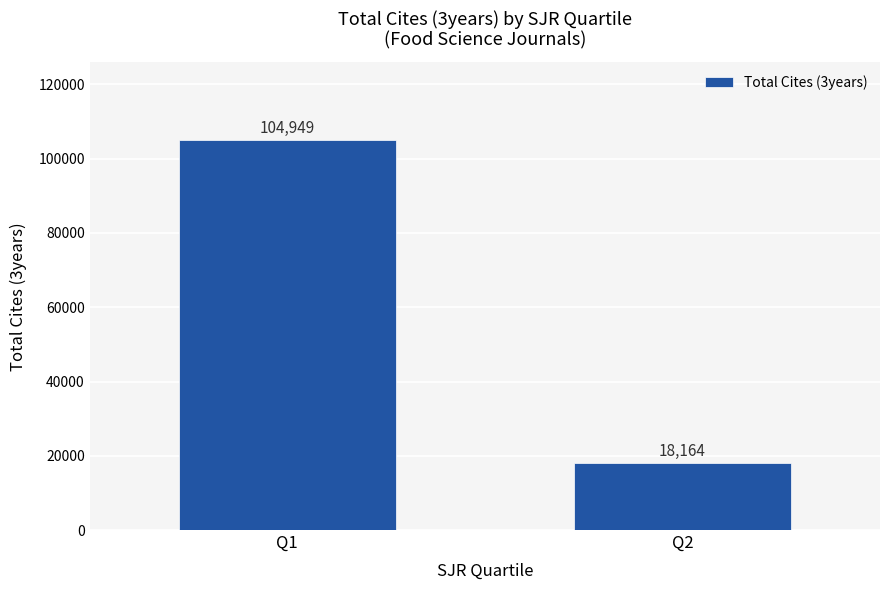

What is the value of the 2nd bar from the left?

18164